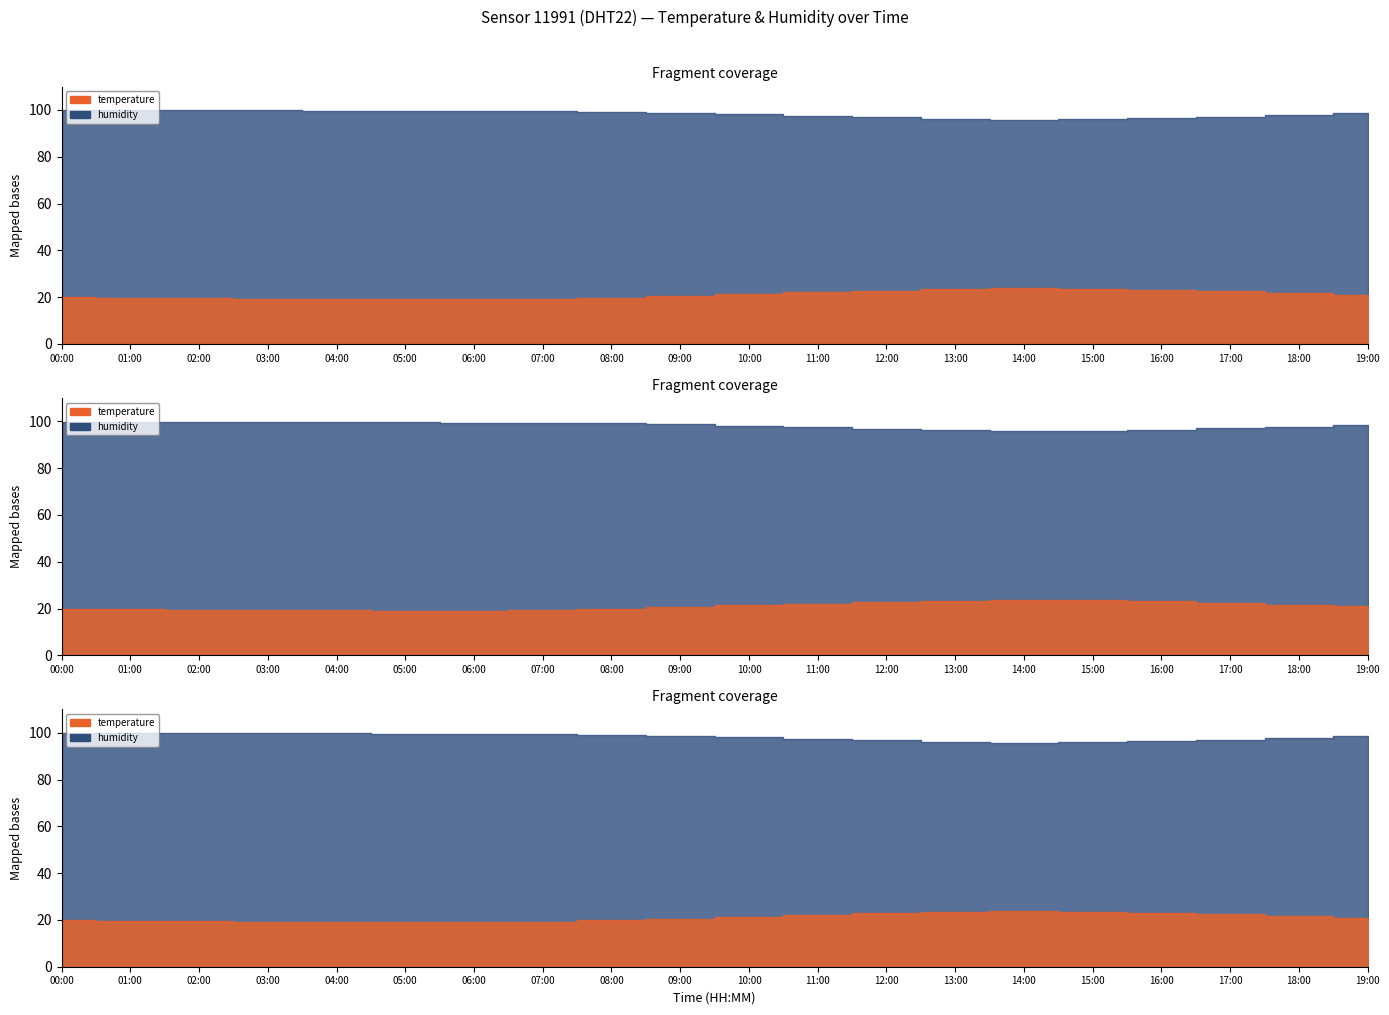

Between 10:00 and 15:00, which series saw the biggest shift?

temperature